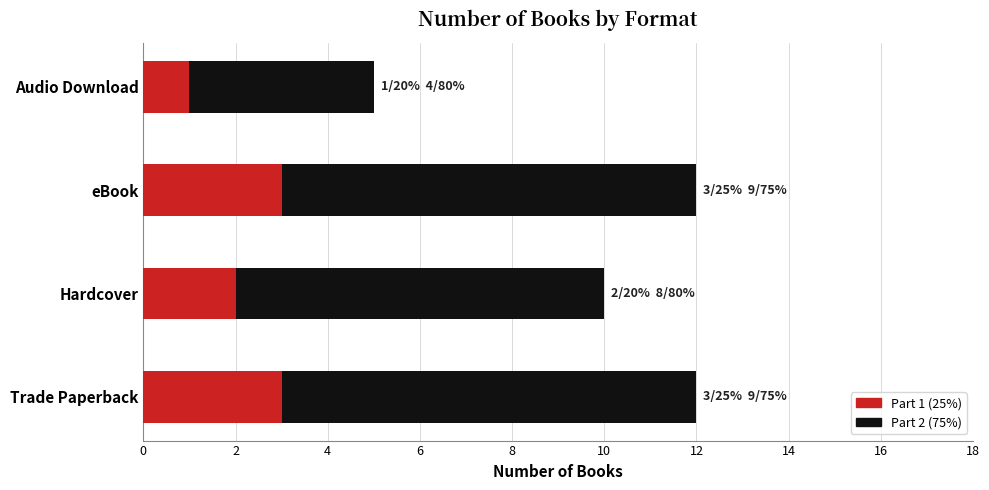

Is it true that Part 1 (25%) equals 1 at Trade Paperback?

False